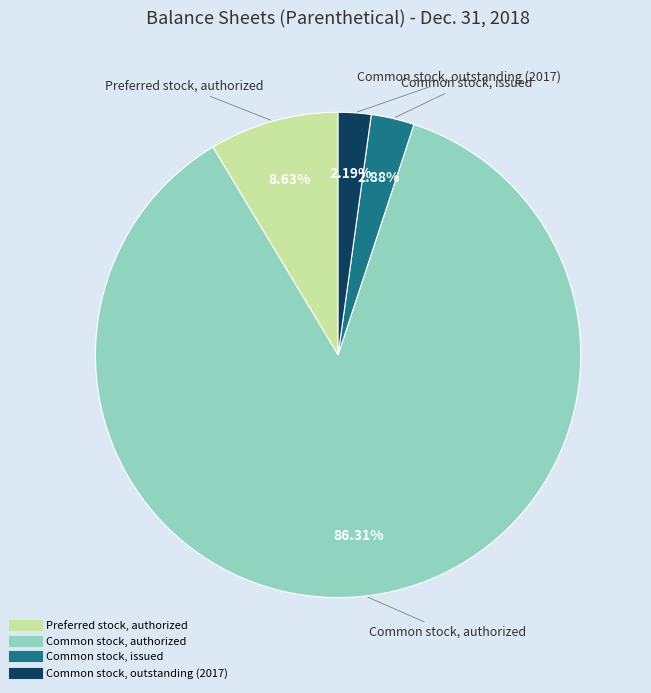

Between Common stock, outstanding (2017) and Common stock, authorized, which is larger?

Common stock, authorized